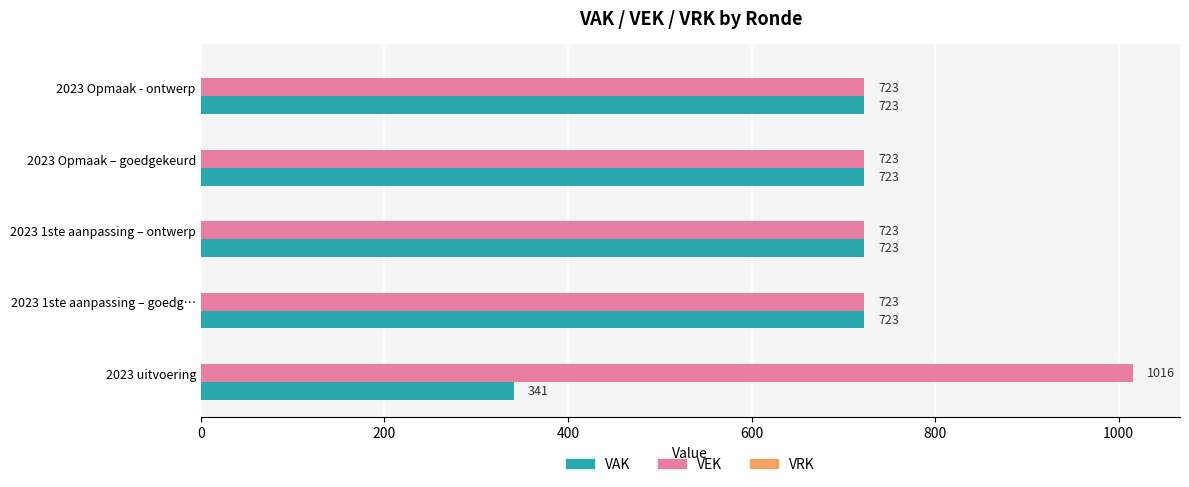

Which series has the widest spread of values?

VAK